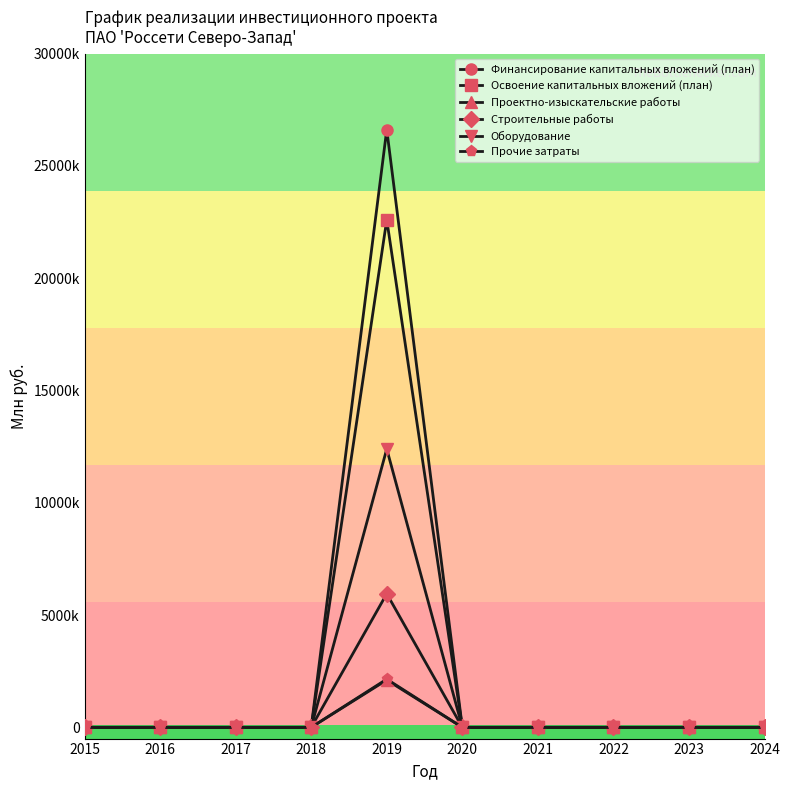

What are all the series names shown in the legend?

Финансирование капитальных вложений (план), Освоение капитальных вложений (план), Проектно-изыскательские работы, Строительные работы, Оборудование, Прочие затраты